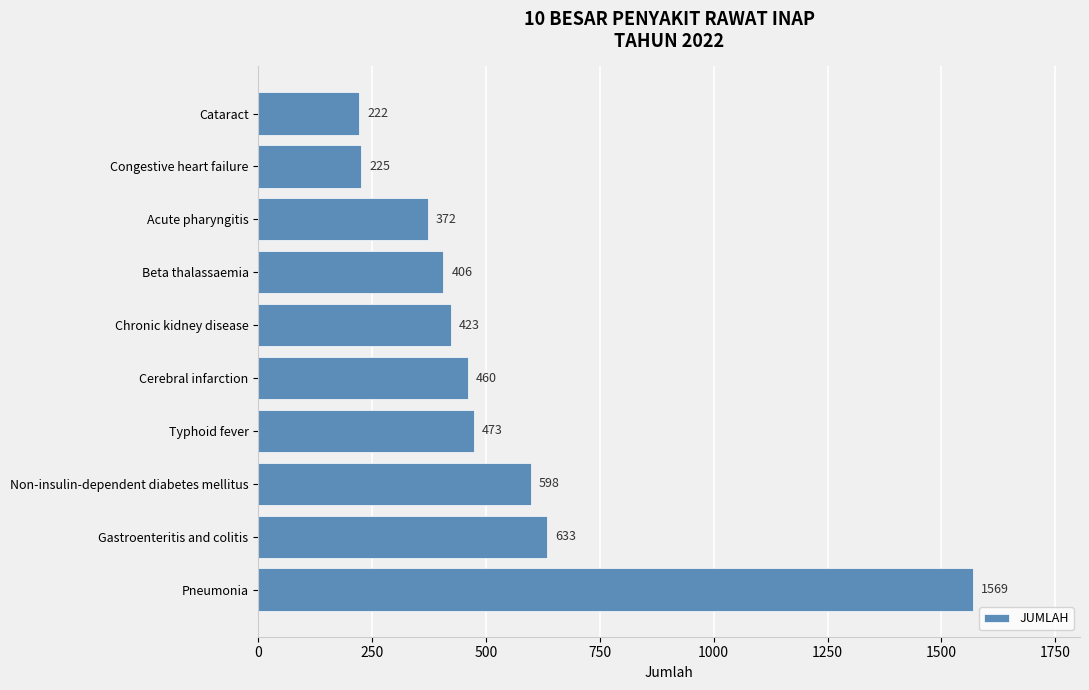

What is the minimum value shown in the chart?

222